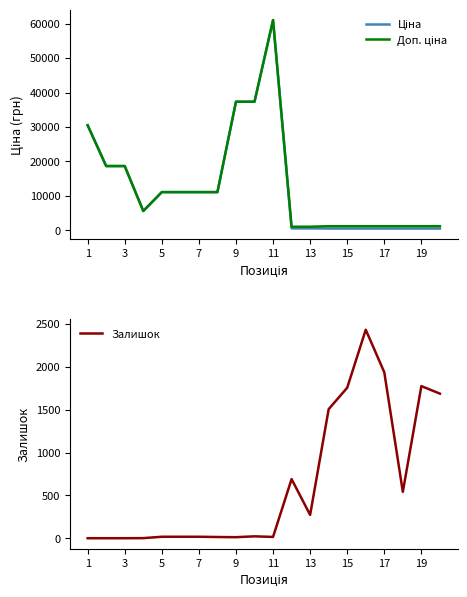

What is the value of the Залишок point at the 5th from the left?

17.0